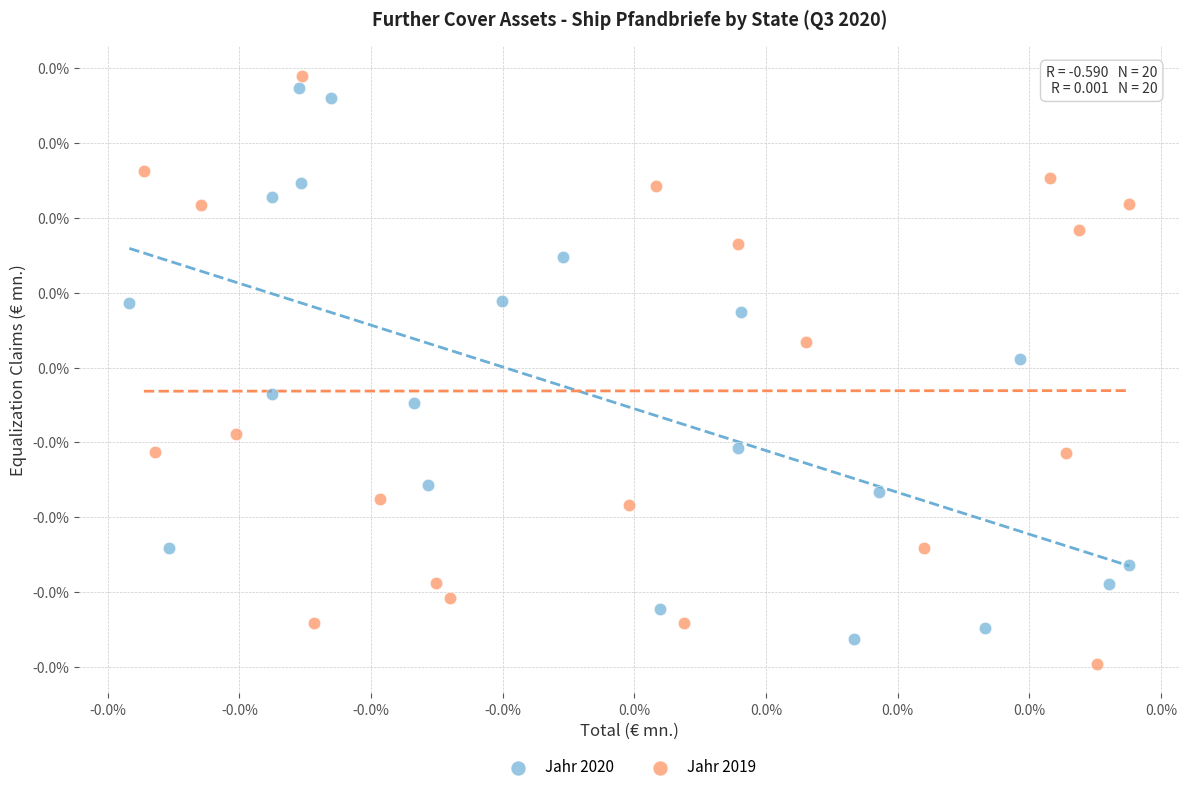

Which series reaches the maximum Y coordinate?

Jahr 2019